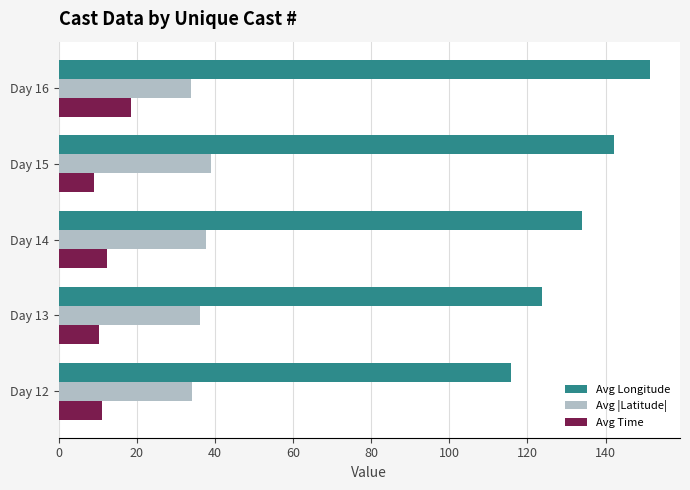

At how many categories does at least one series exceed 64?

5